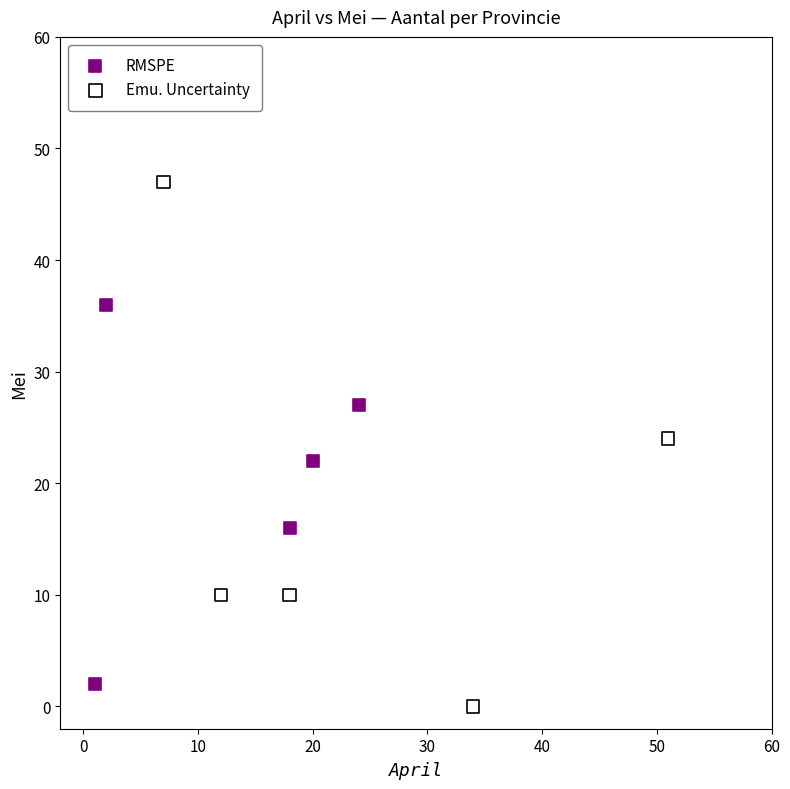

What are all the series names shown in the legend?

RMSPE, Emu. Uncertainty